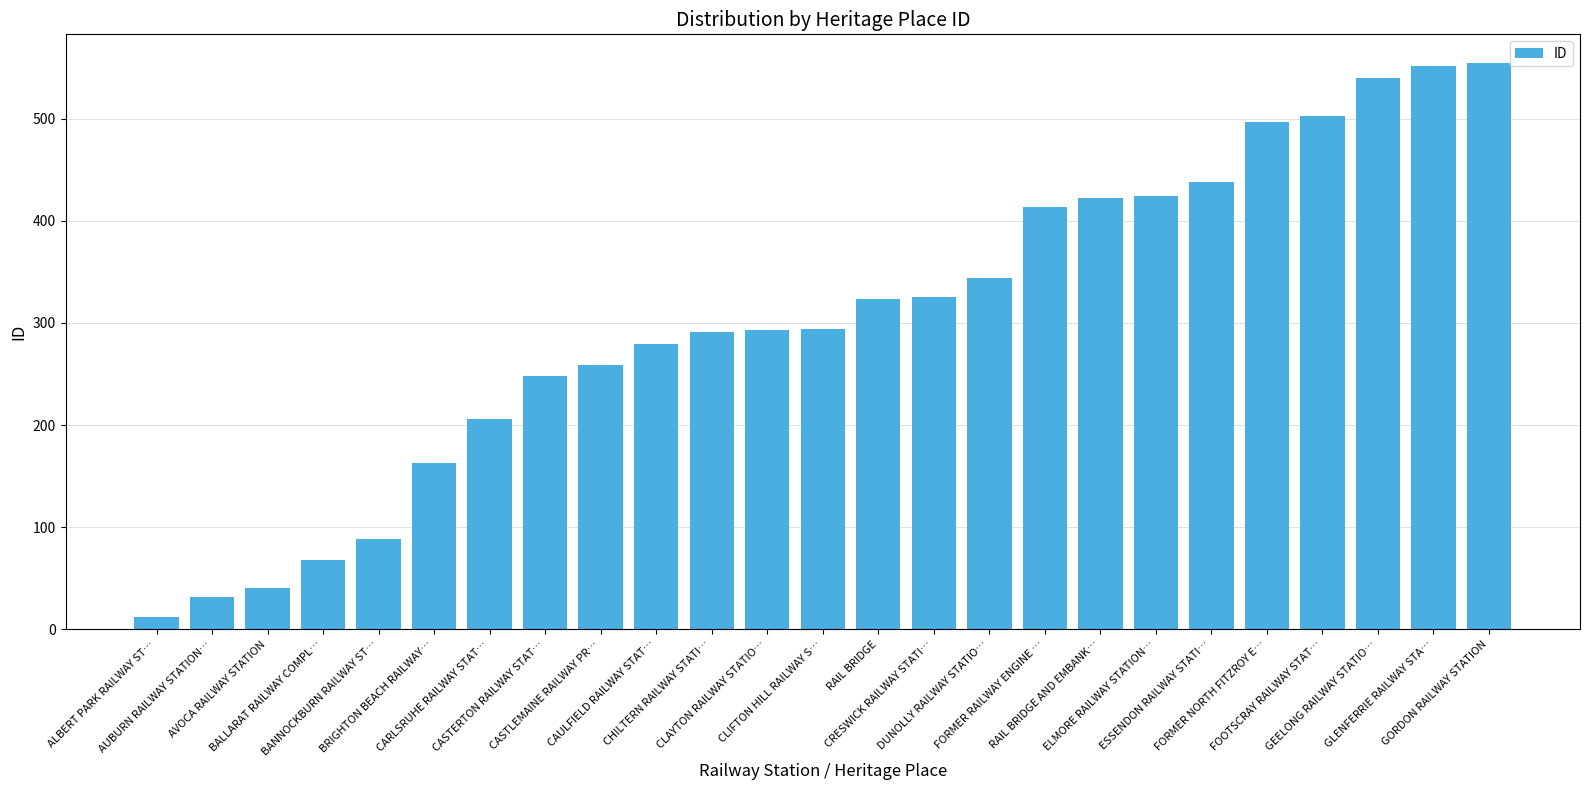

What is the difference between the second highest and minimum values?

540